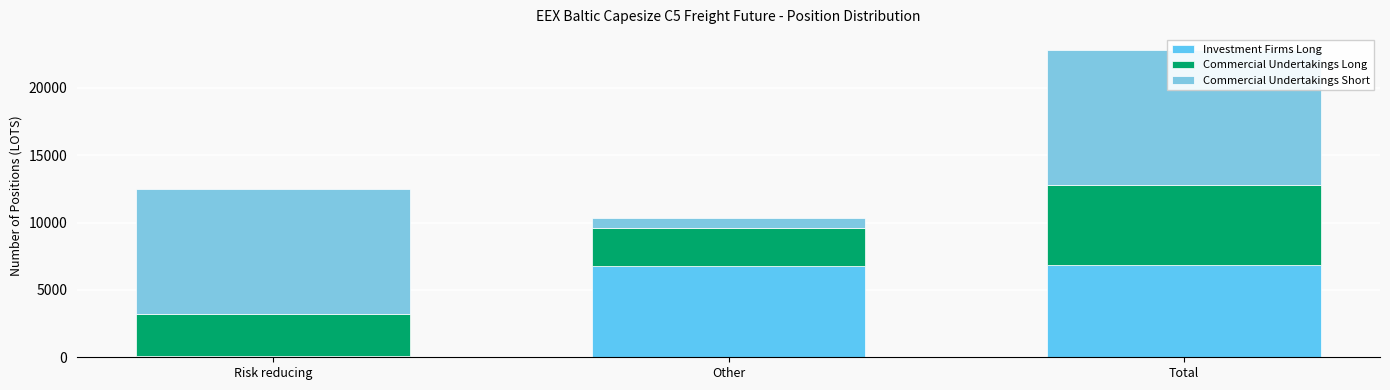

How many bars are there in each group?

3